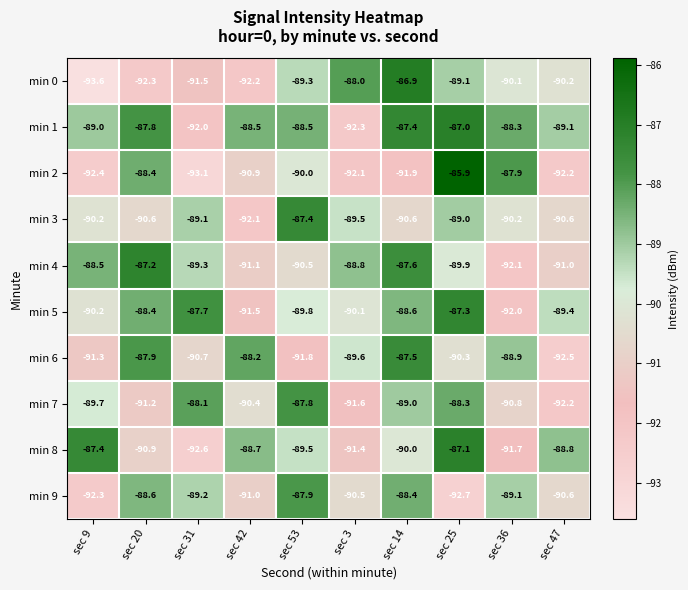

What is the sum of all min 6 values?

-898.7